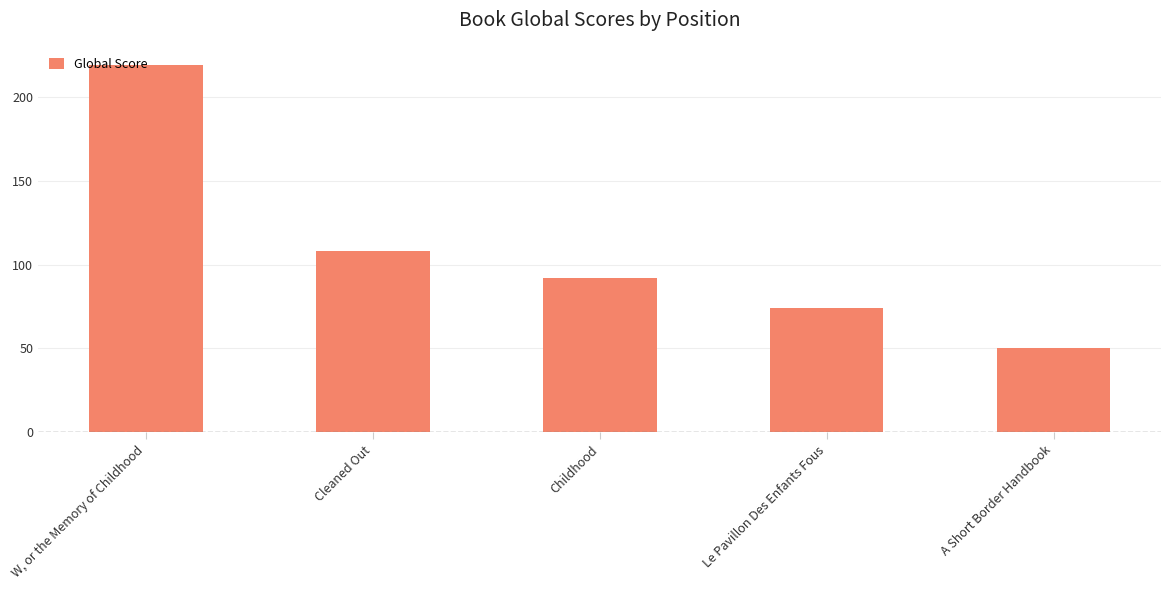

Which category has the highest value across all series?

W, or the Memory of Childhood